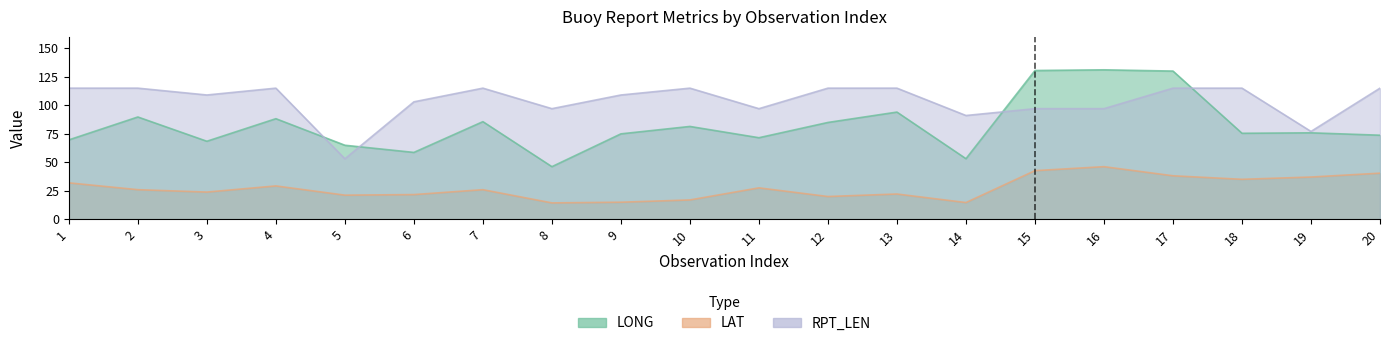

How many categories are shown in the chart?

20